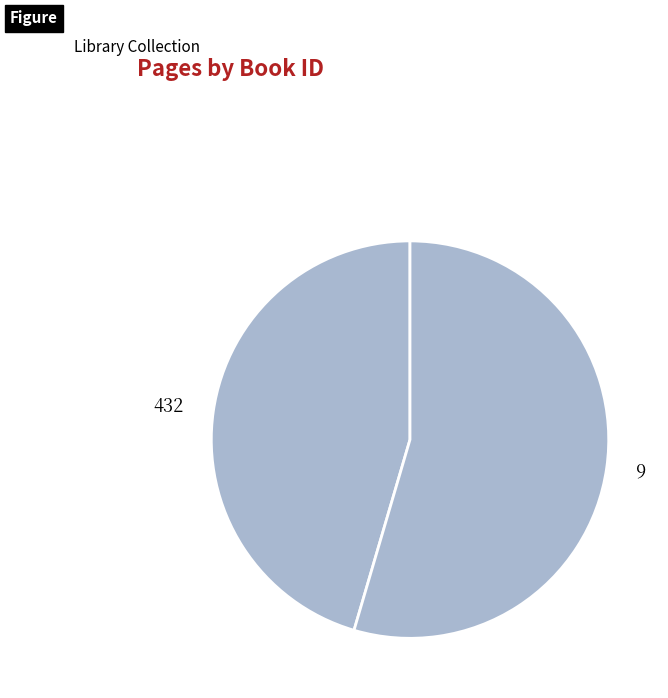

Which category has the smallest portion of the pie?

432